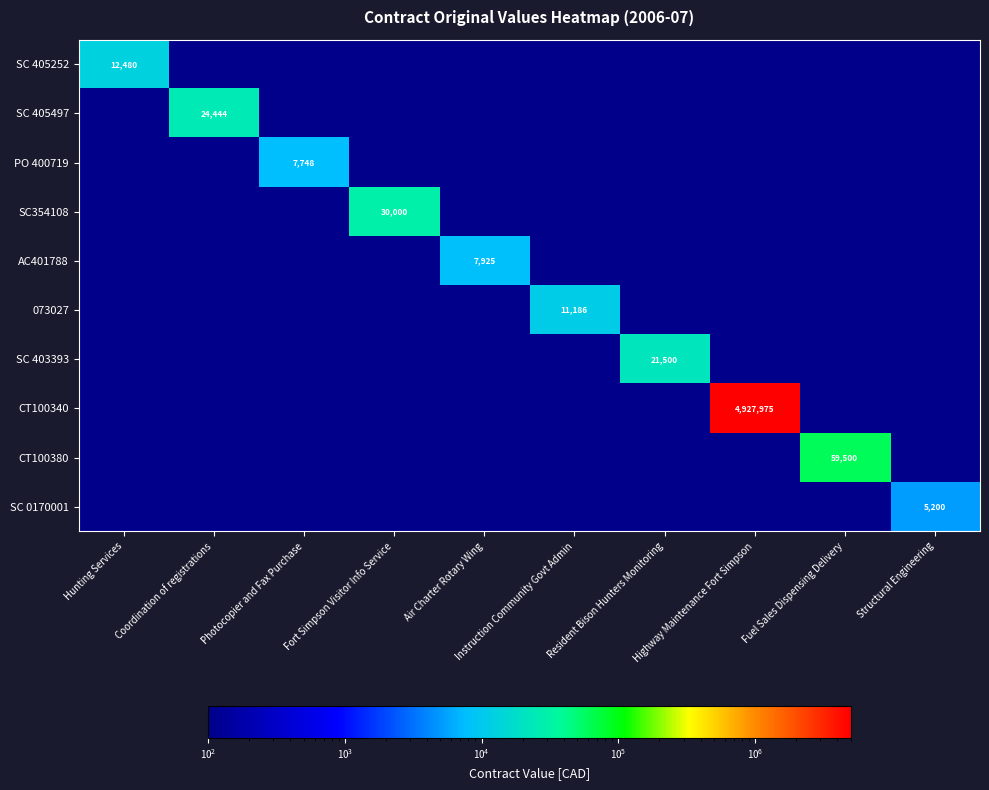

What is the difference between the highest and lowest values at Air Charter Rotary Wing?

7924.7